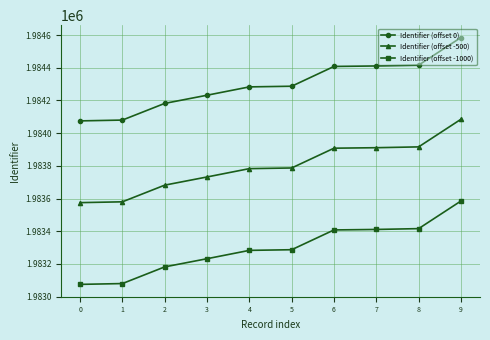

What is the value of the Identifier (offset -500) point at the 3rd from the left?

1983682